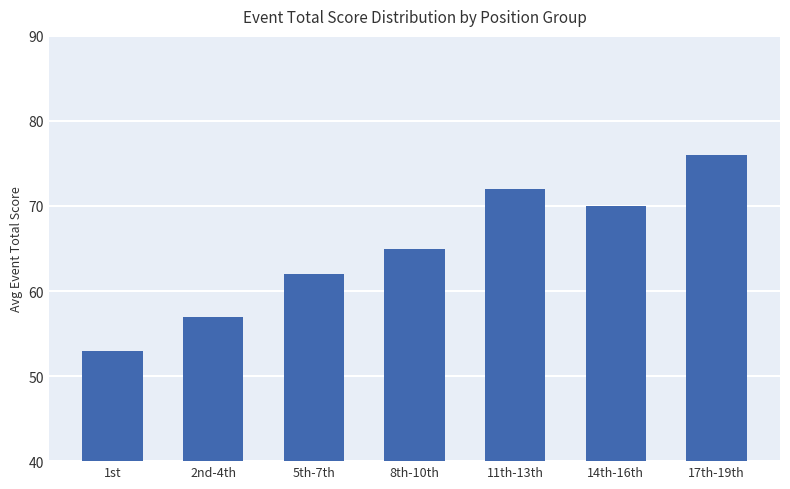

Reading right to left, list all the values displayed in this chart.

76	70	72	65	62	57	53